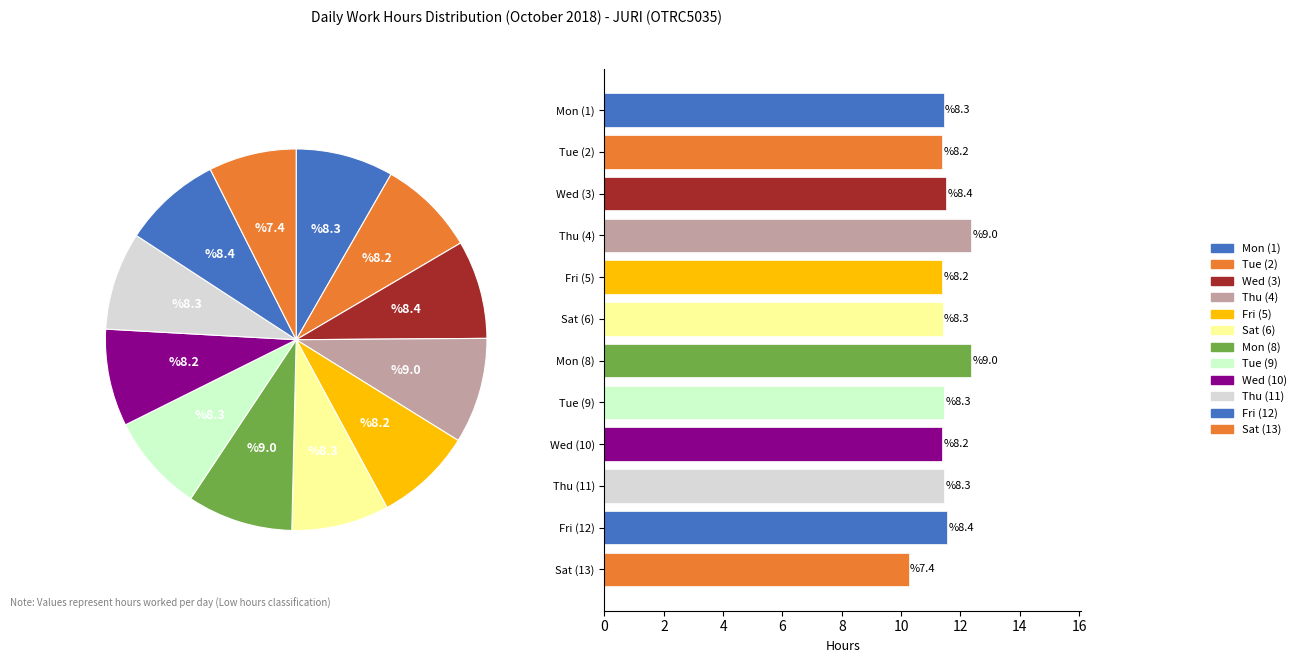

To the nearest percent, what portion does Wed (10) represent?

8%